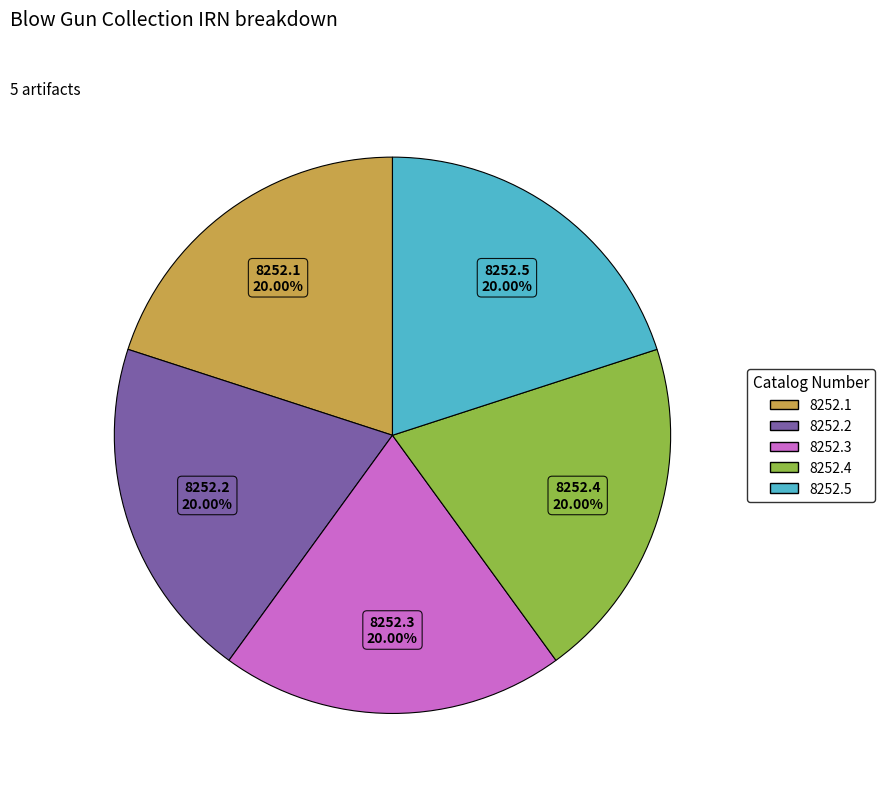

Is the sum of 8252.4 and 8252.1 greater than half?

No